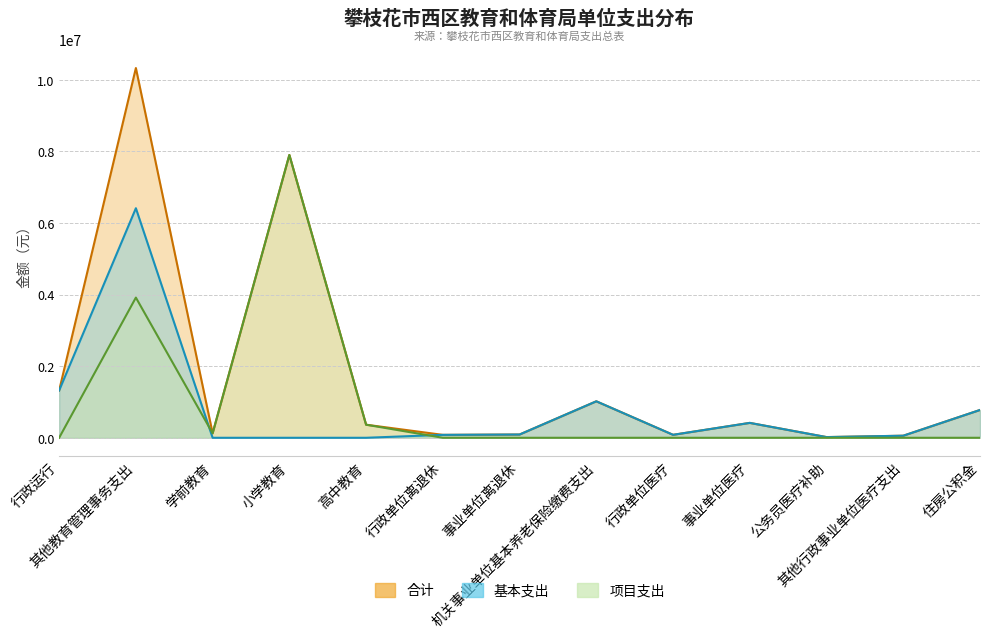

List the labels in order of 基本支出 value, smallest first.

学前教育, 小学教育, 高中教育, 公务员医疗补助, 其他行政事业单位医疗支出, 行政单位离退休, 行政单位医疗, 事业单位离退休, 事业单位医疗, 住房公积金, 机关事业单位基本养老保险缴费支出, 行政运行, 其他教育管理事务支出